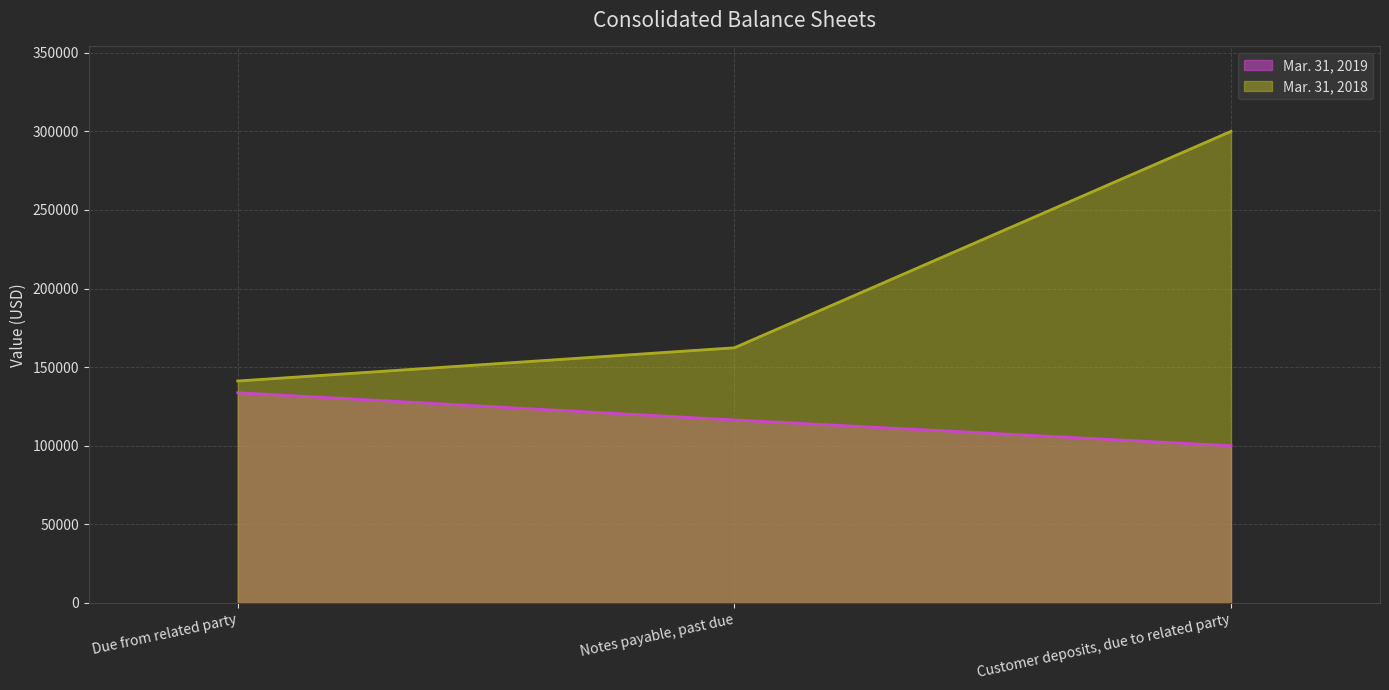

Between Customer deposits, due to related party and Notes payable, past due, which is larger?

Notes payable, past due